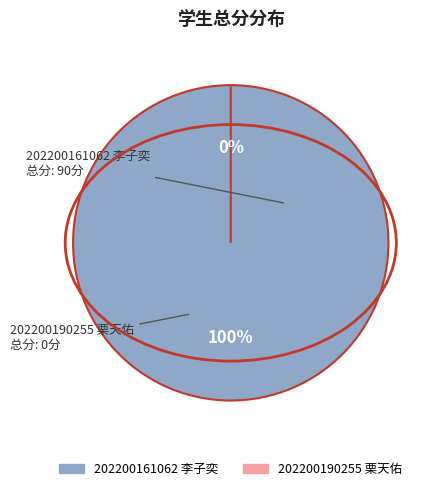

Does 202200190255 栗天佑 represent more than half of the total?

No